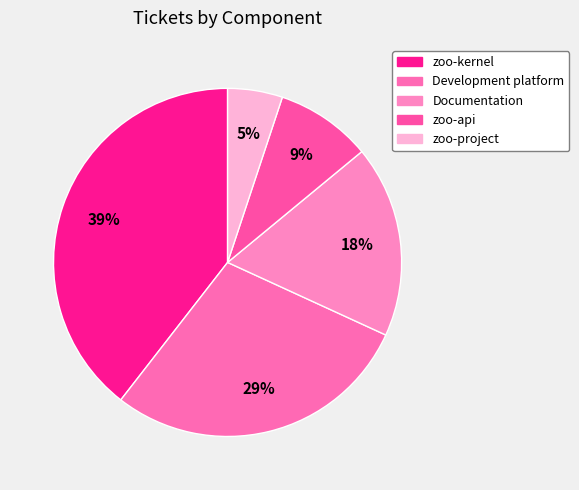

The Documentation slice represents 18% of the pie. True or false?

True